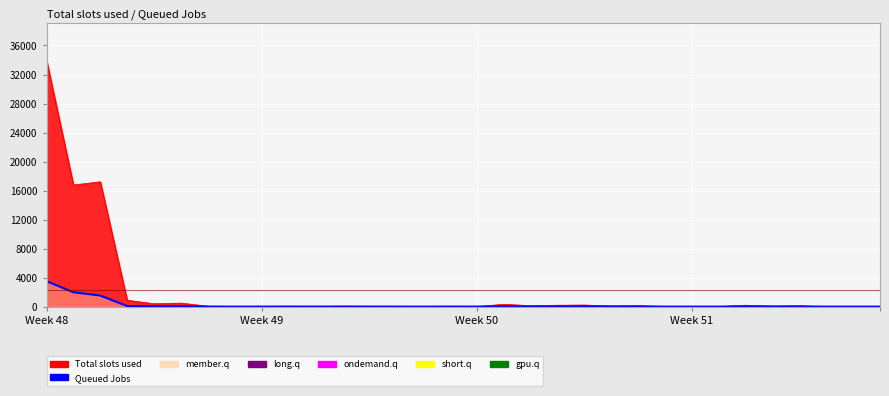

How many lines are shown in the chart?

1